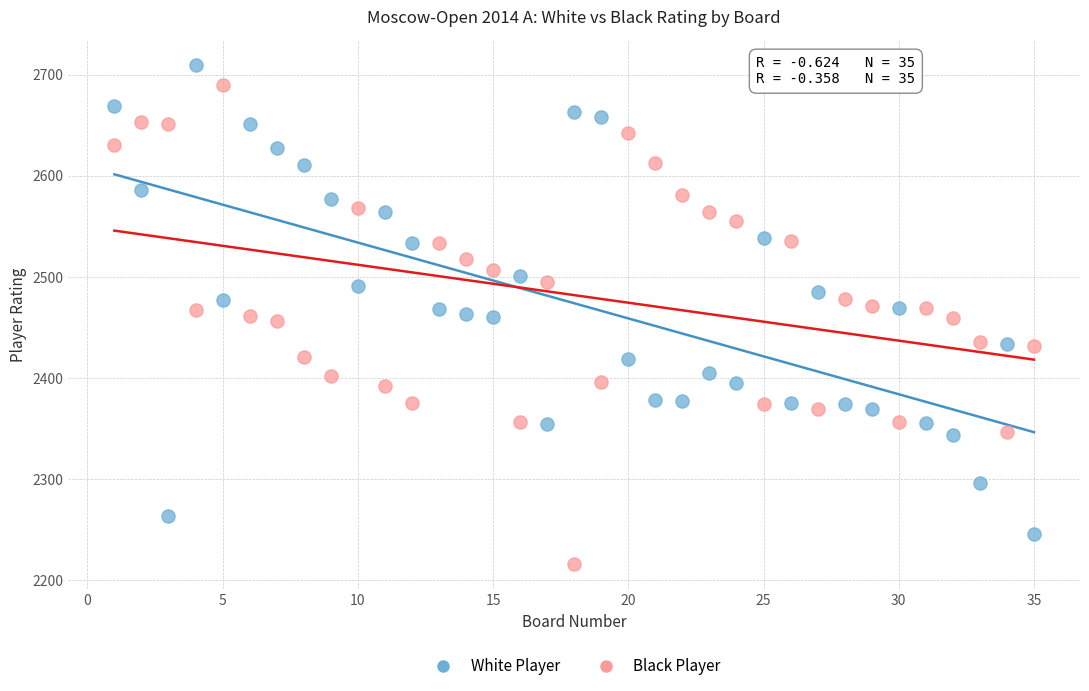

Which series has the widest spread of Y values?

Black Player